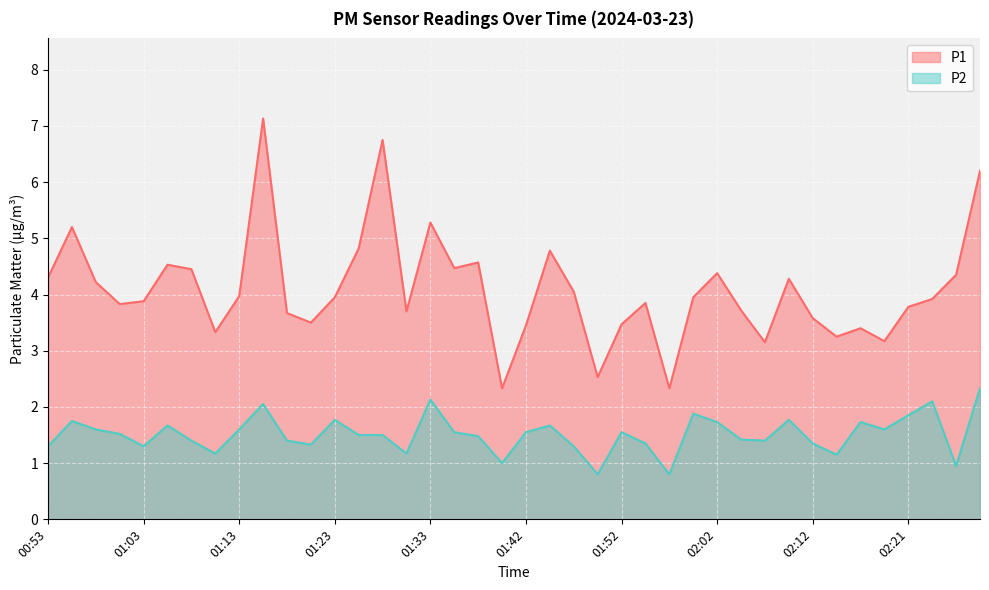

What is the sum of the P2 values at 01:15 and 02:29?

4.4